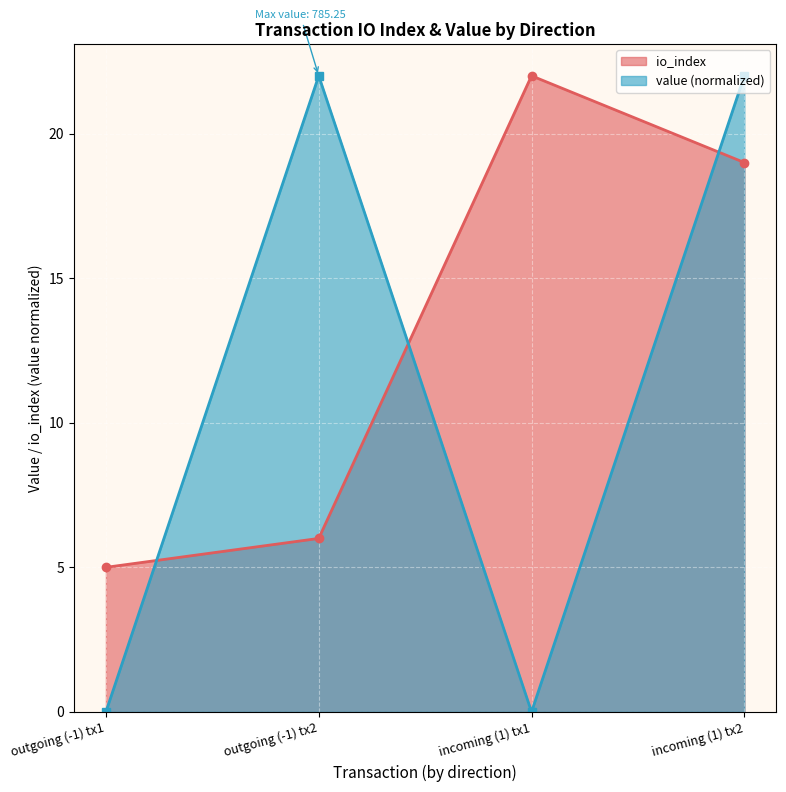

Rank the series by their average value, from highest to lowest.

io_index, value (normalized)